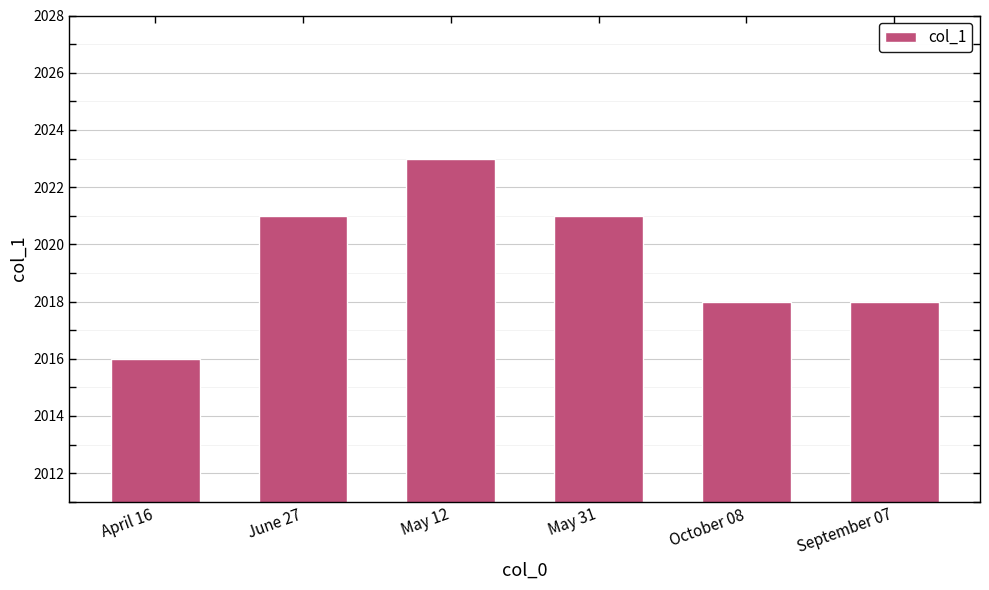

How many bars are there in total?

6